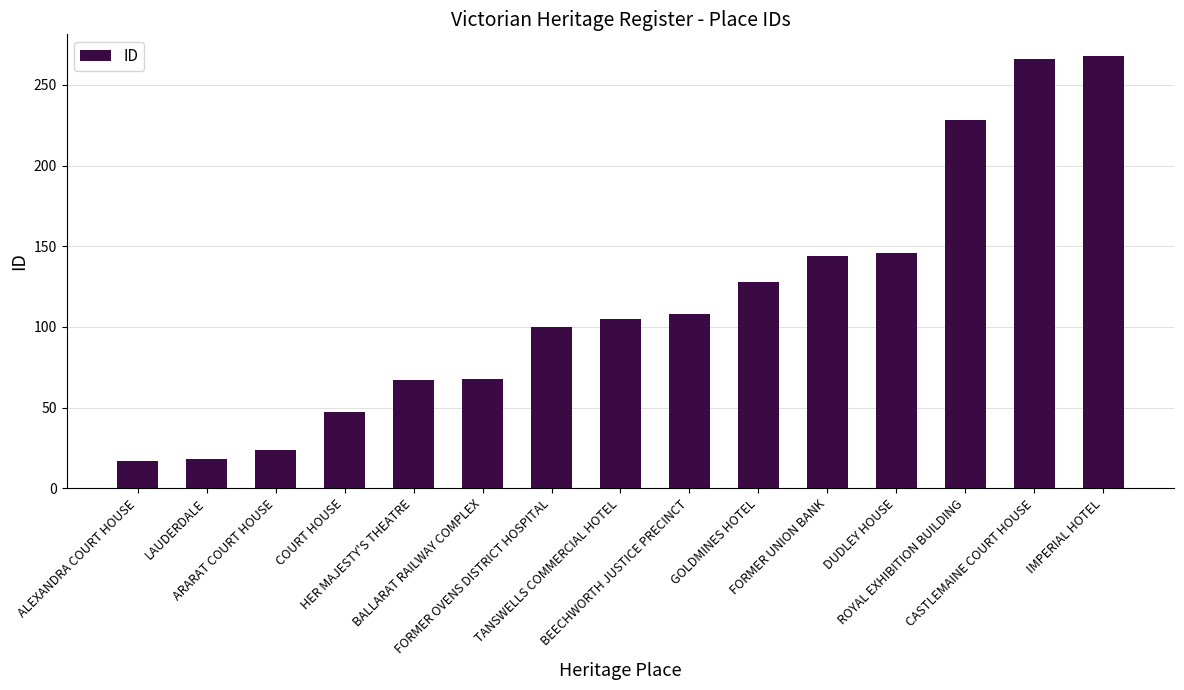

How many series are shown in this chart?

1